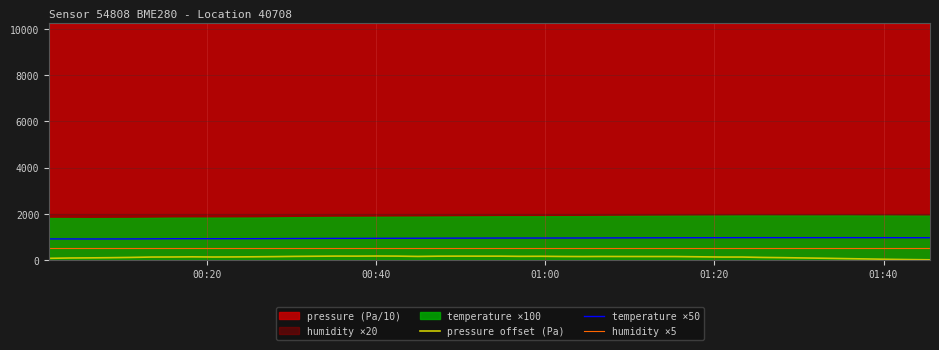

True or false: pressure offset (Pa) and temperature ×50 intersect in this chart.

False